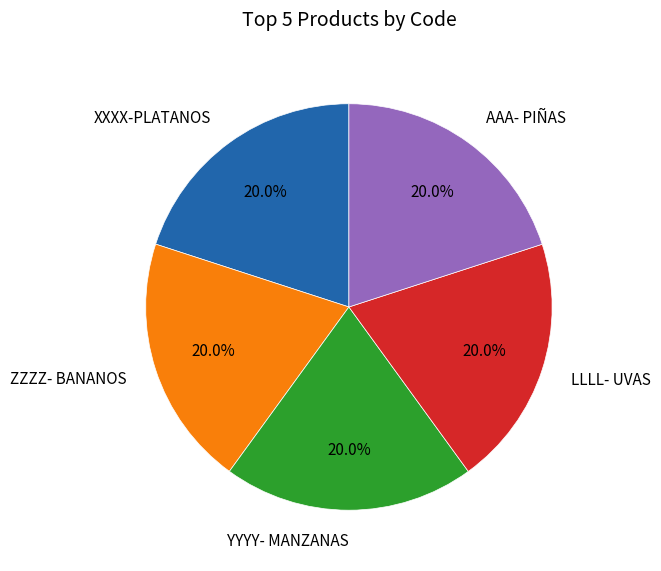

Is LLLL- UVAS the majority of the pie?

No